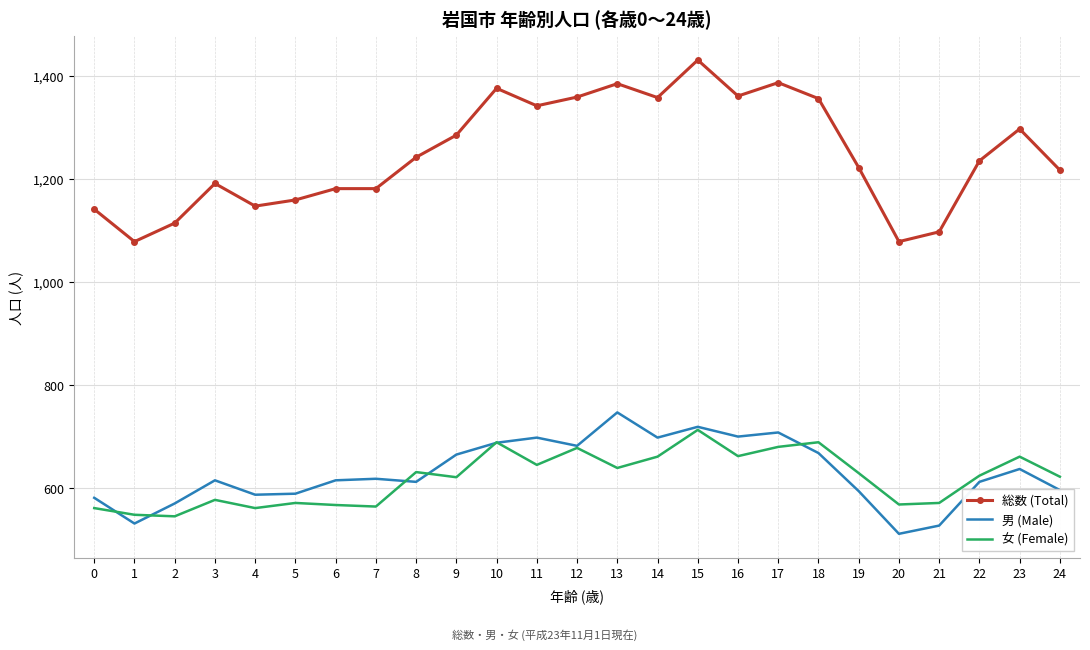

True or false: 男 (Male) has more than 2 interior local peaks.

True